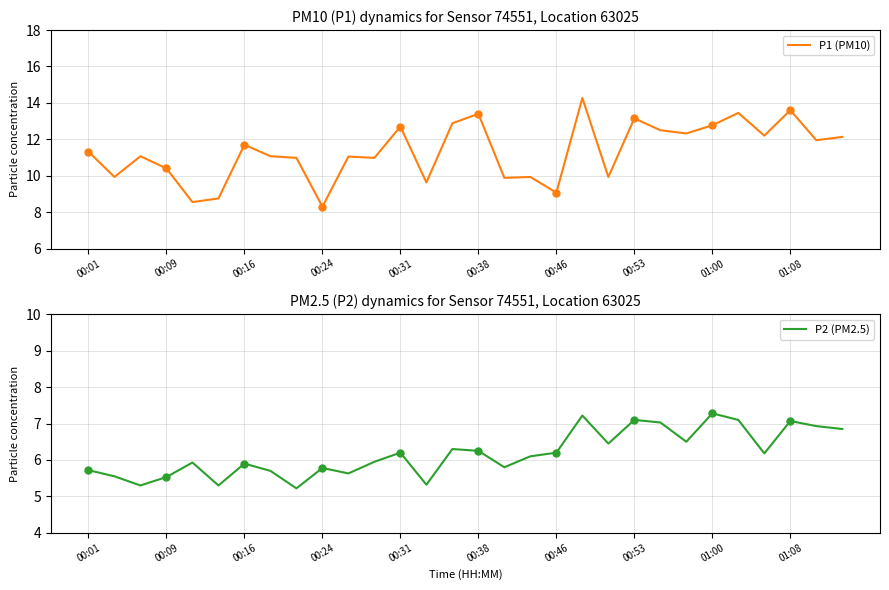

Which category has the lowest value in the P1 (PM10) series?

00:24